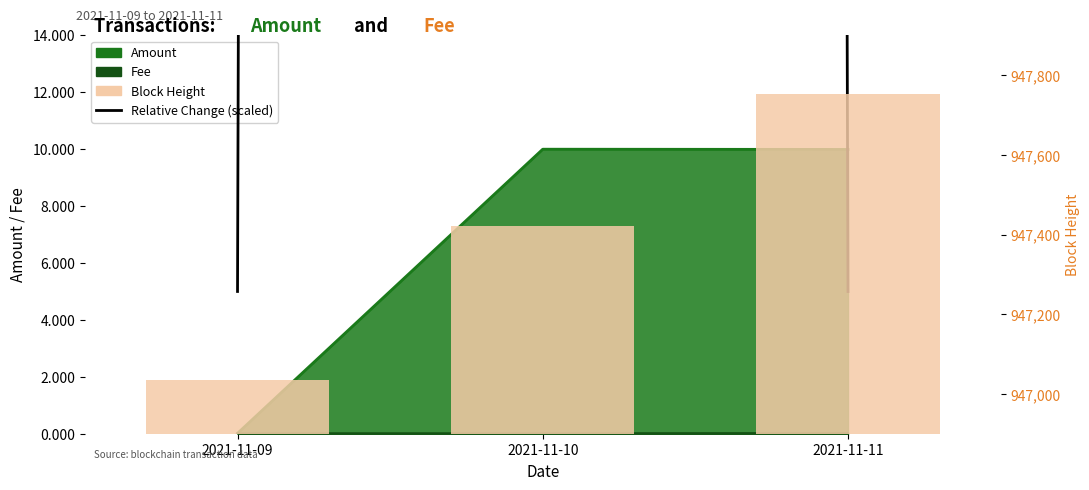

Between 2021-11-09 and 2021-11-10, which series saw the biggest shift?

Relative Change (scaled)